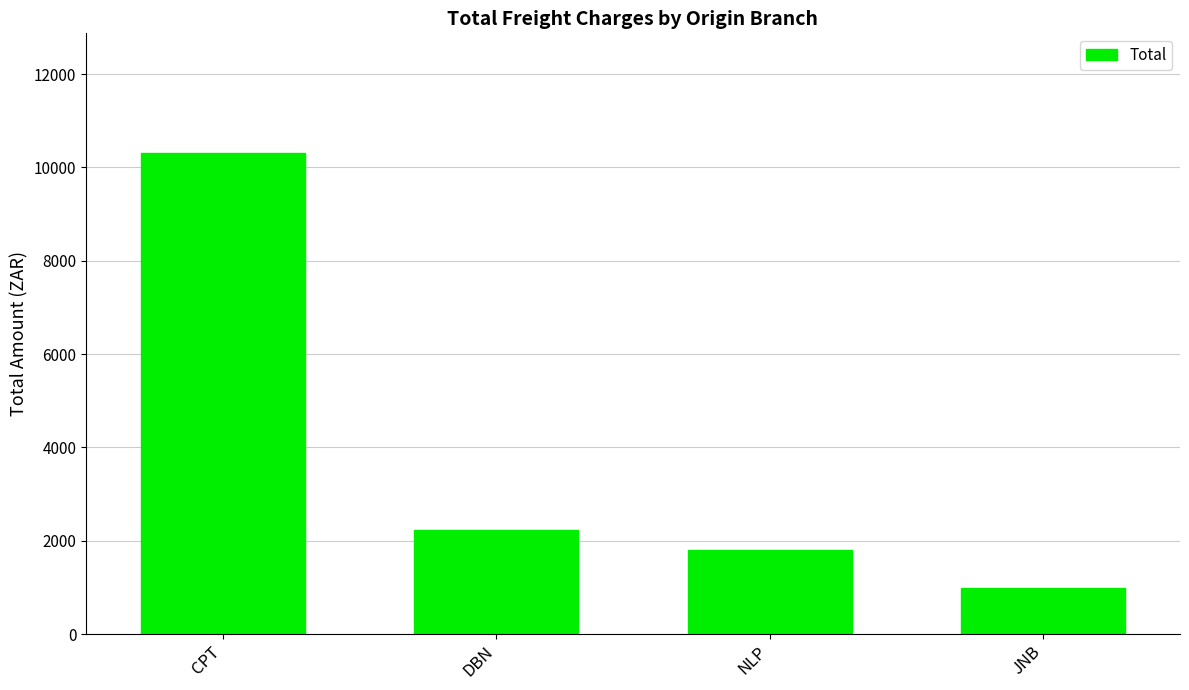

Reading left to right, extract all data points from this chart.

CPT=10299.1	DBN=2223.9	NLP=1804.2	JNB=978.2